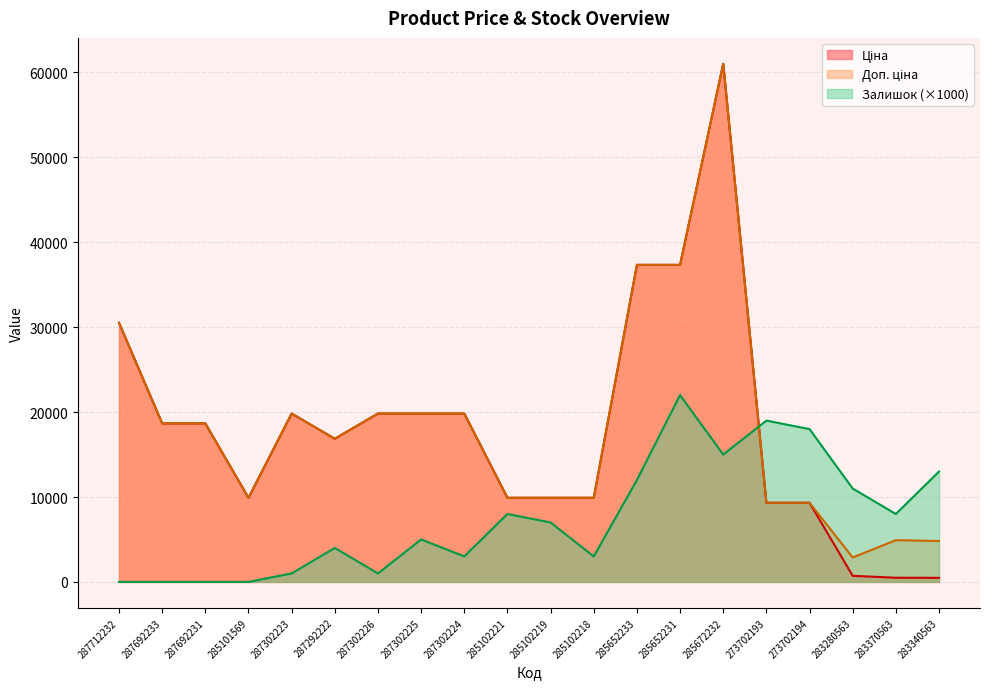

The Залишок series shows 21442.2 at 285672232. True or false?

False